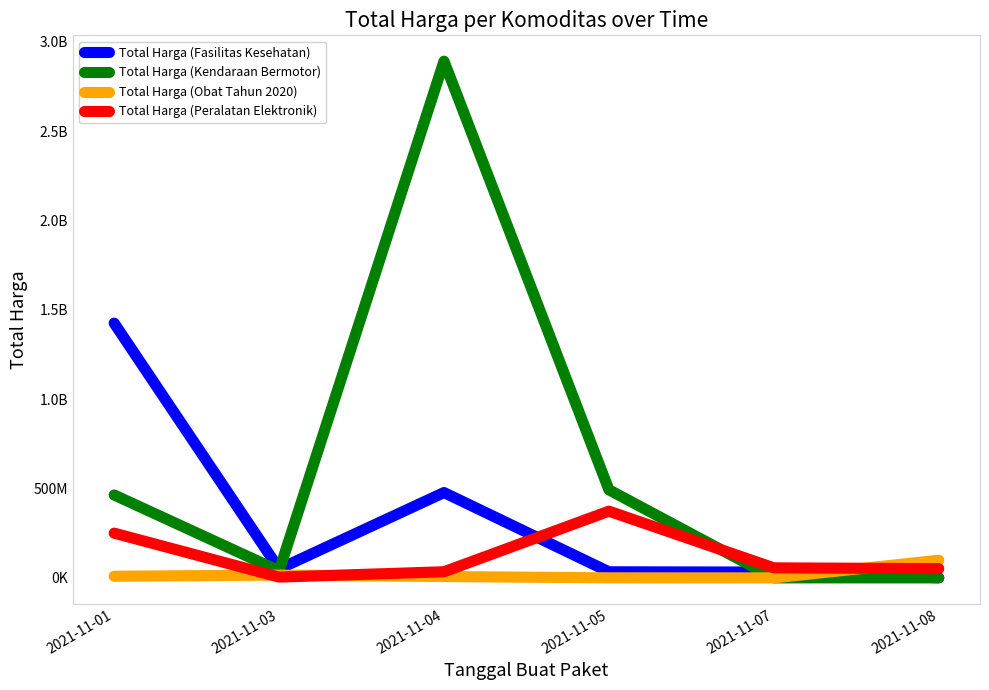

Where does the Total Harga (Kendaraan Bermotor) series first go above 464002100?

2021-11-04